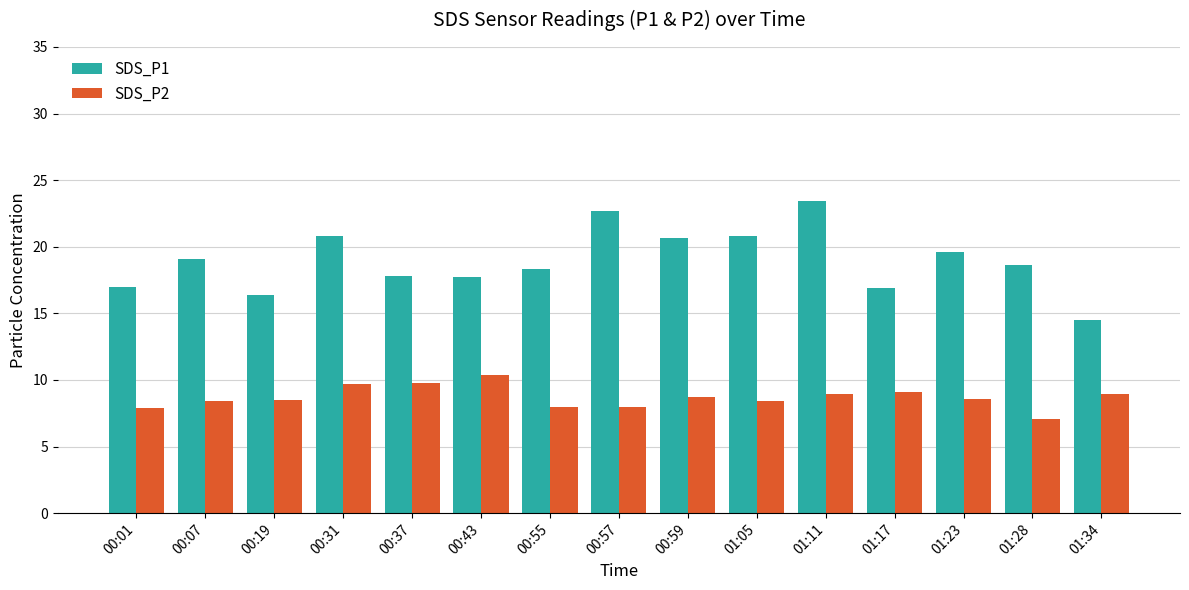

Which series changed the most between 00:01 and 00:43?

SDS_P2